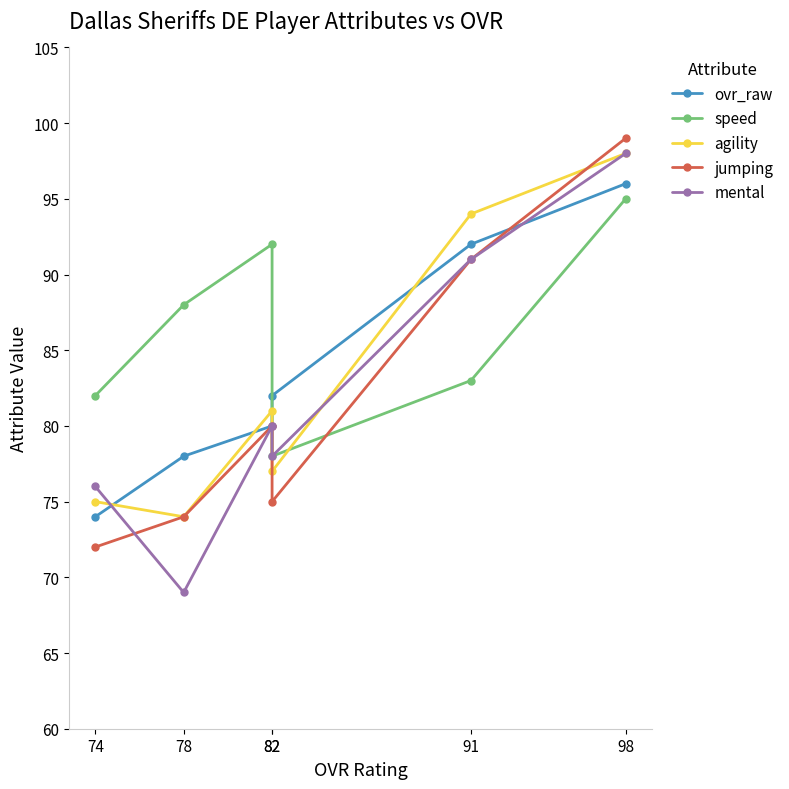

True or false: agility has a value of 77 at 82.

True